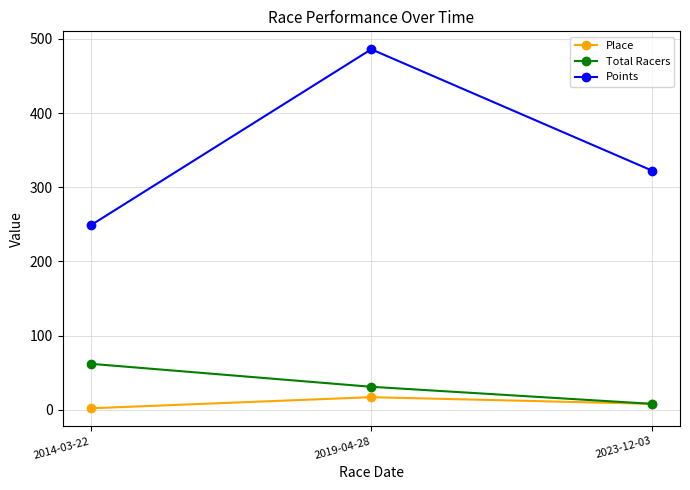

What is the greatest value displayed?

486.0